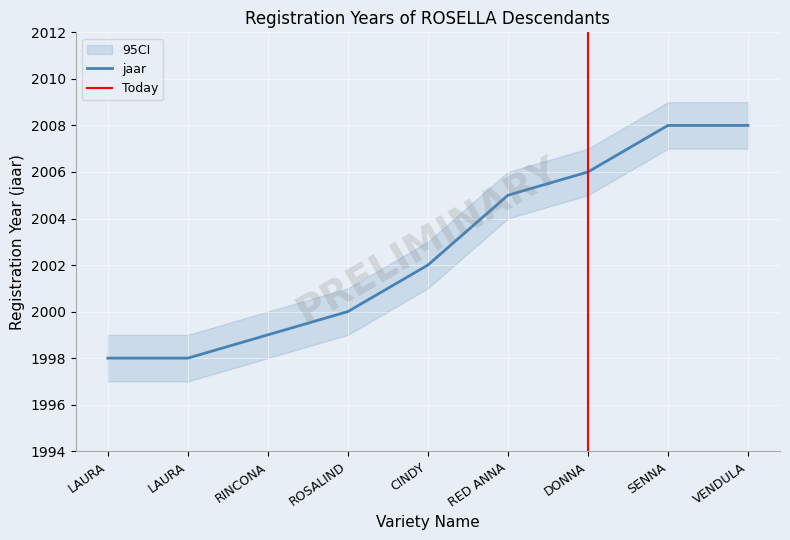

True or false: there are more than 1 points higher than both neighbors.

False